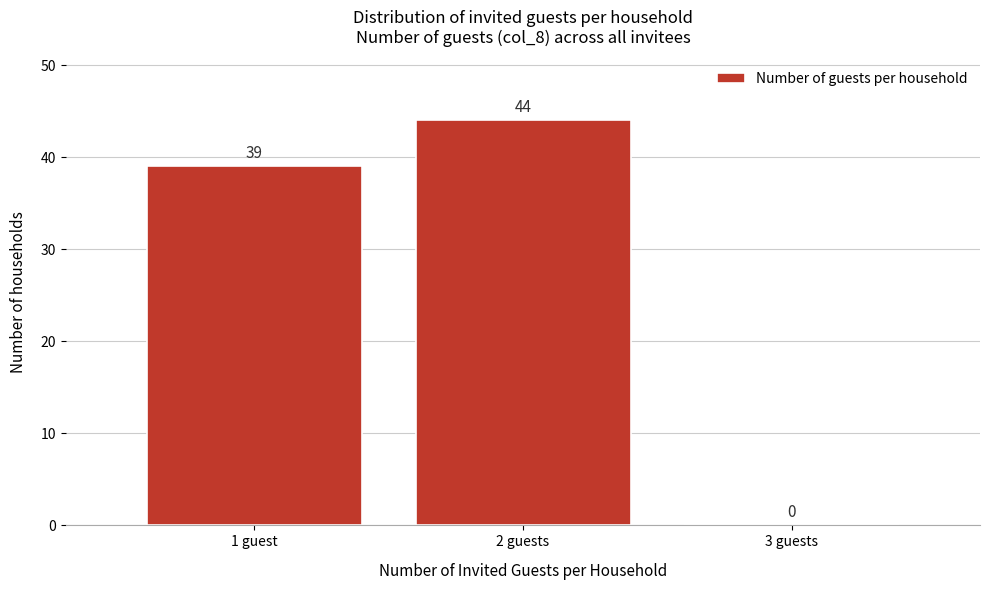

Reading right to left, what are all the values shown in this chart?

3 guests=0	2 guests=44	1 guest=39